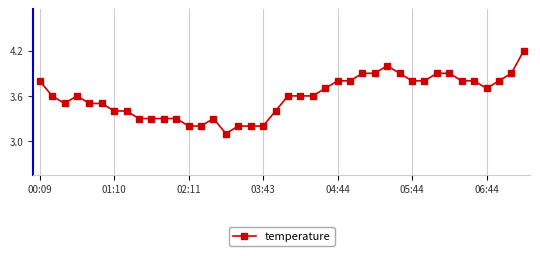

True or false: there are more than 1 points higher than both neighbors.

True